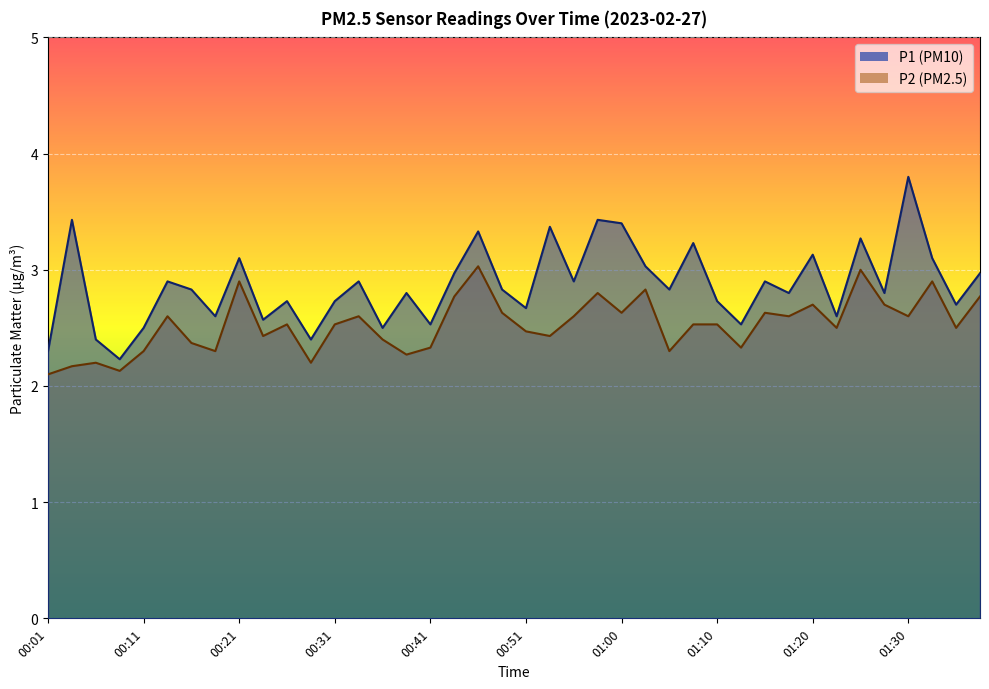

What is the maximum value for P1?

3.8